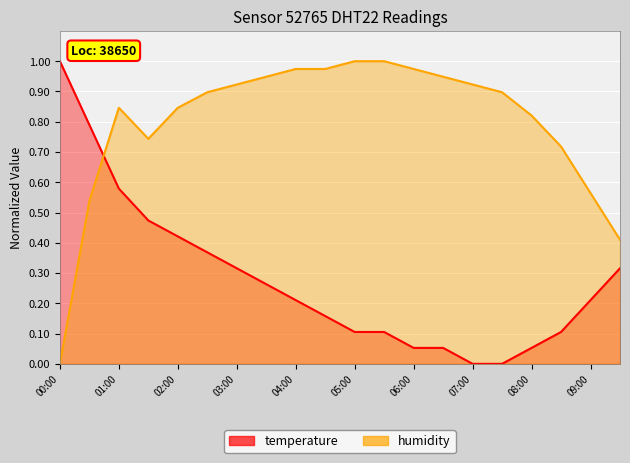

Is it true that humidity equals 0.4 at 07:00?

False